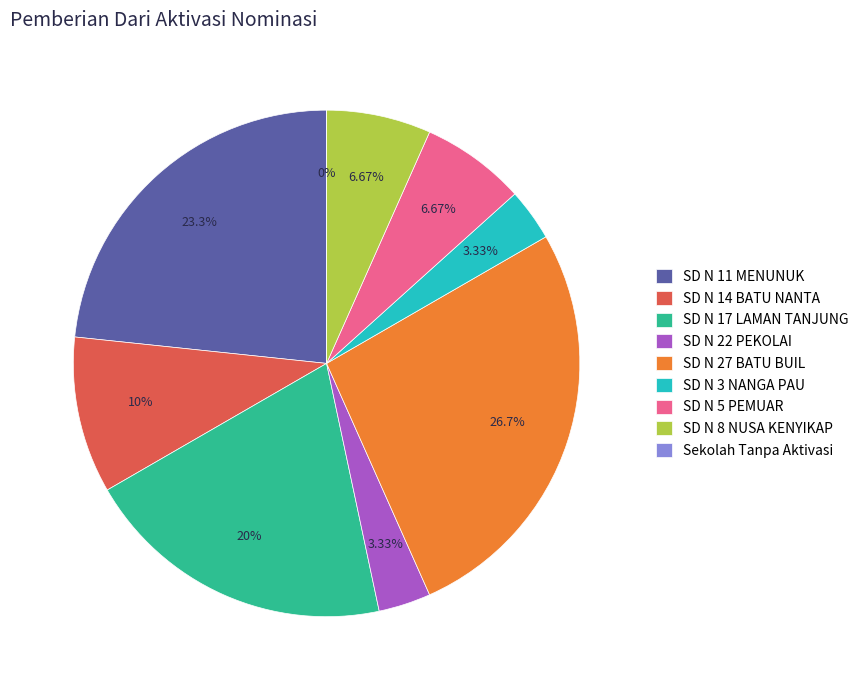

Which category has the biggest portion of the pie?

SD NEGERI 27 BATU BUIL